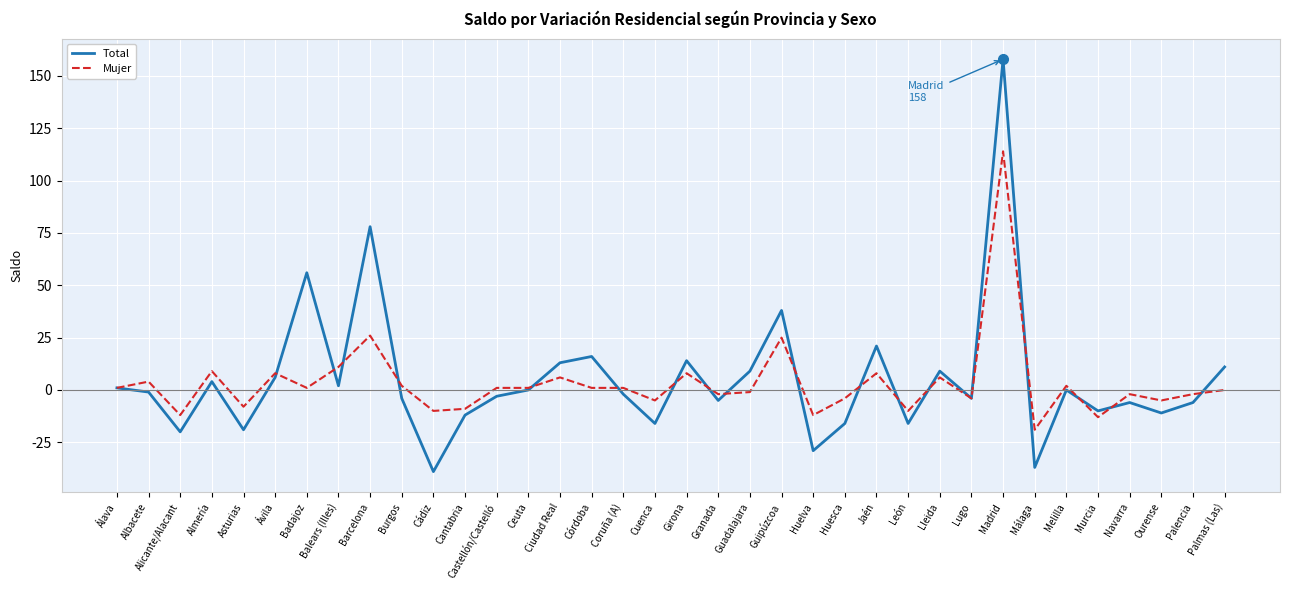

At which label is Total closest to 59?

Badajoz